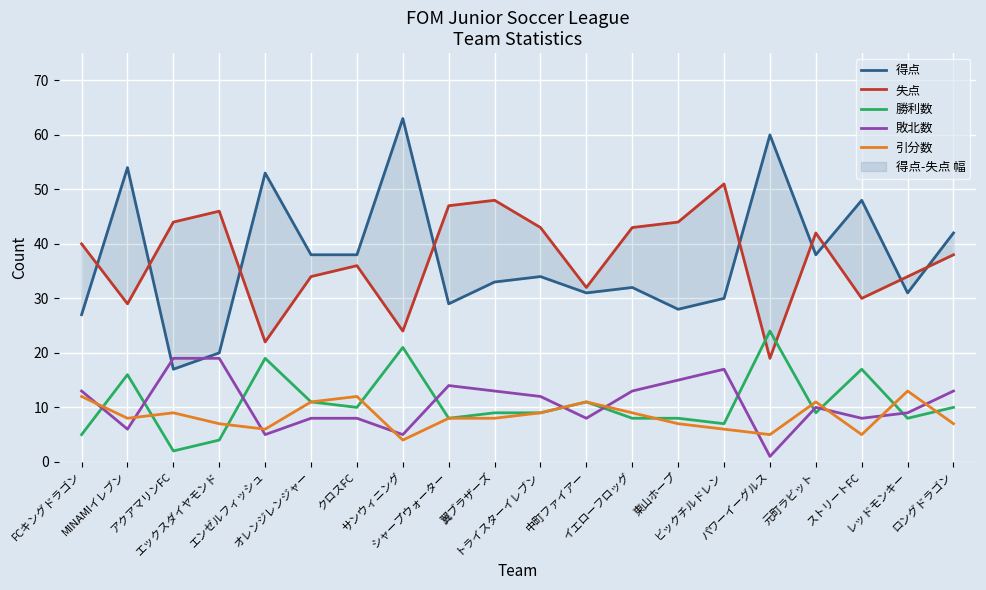

Where is the first local maximum for 引分数?

アクアマリンFC